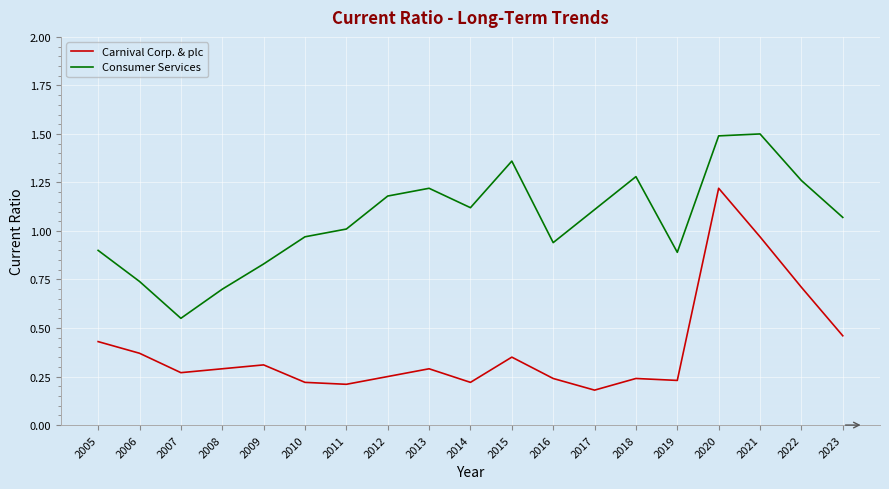

What is the greatest value displayed?

1.5